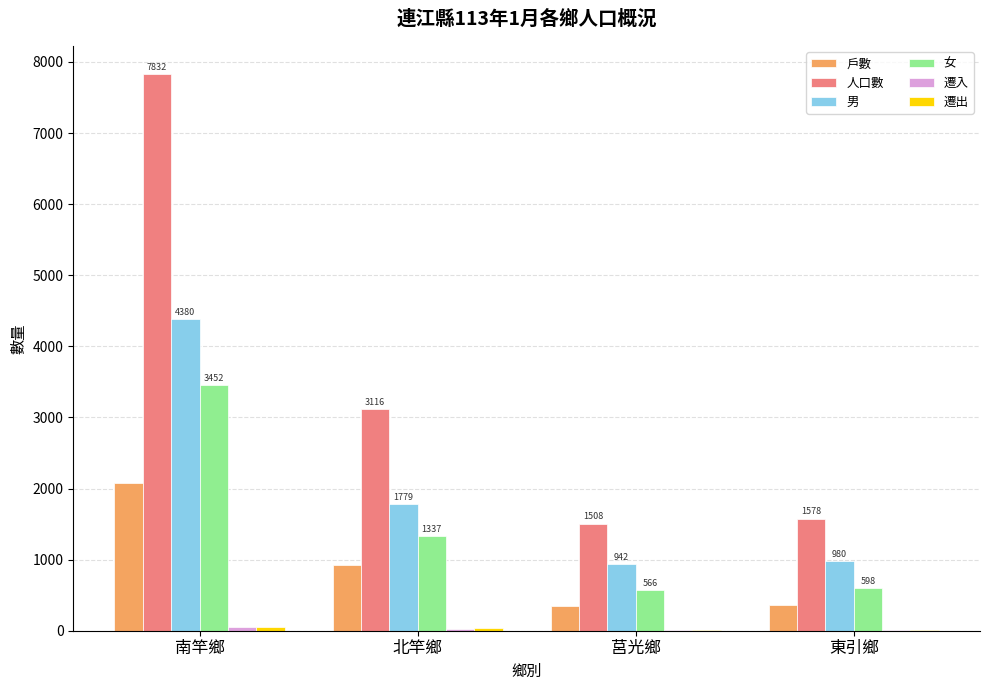

How many categories are shown in the chart?

4